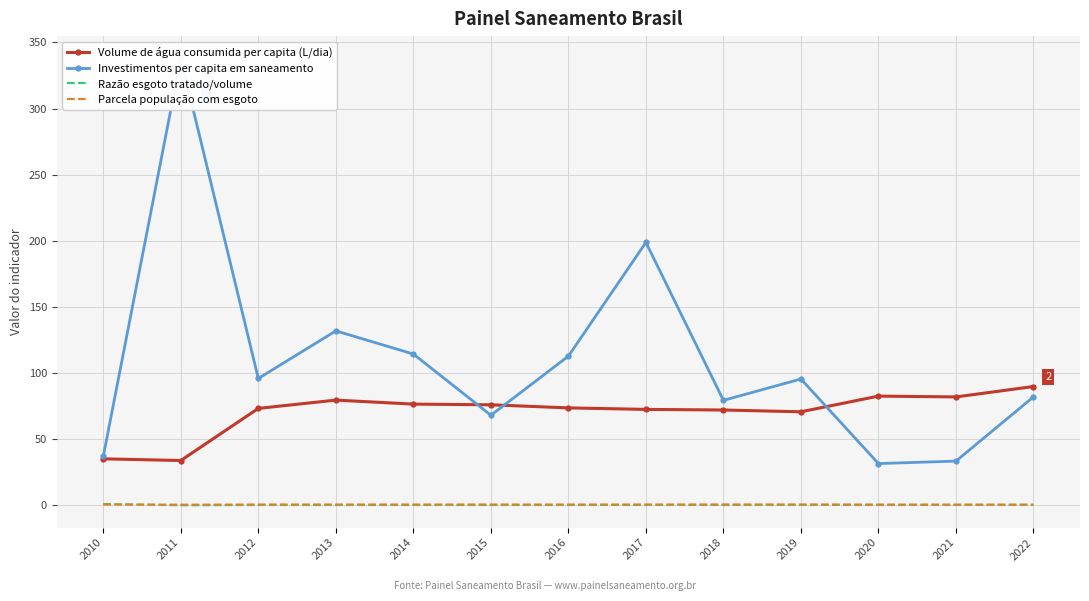

Where do Investimentos per capita em saneamento and Volume de água consumida per capita (L/dia) first cross each other?

2014 and 2015